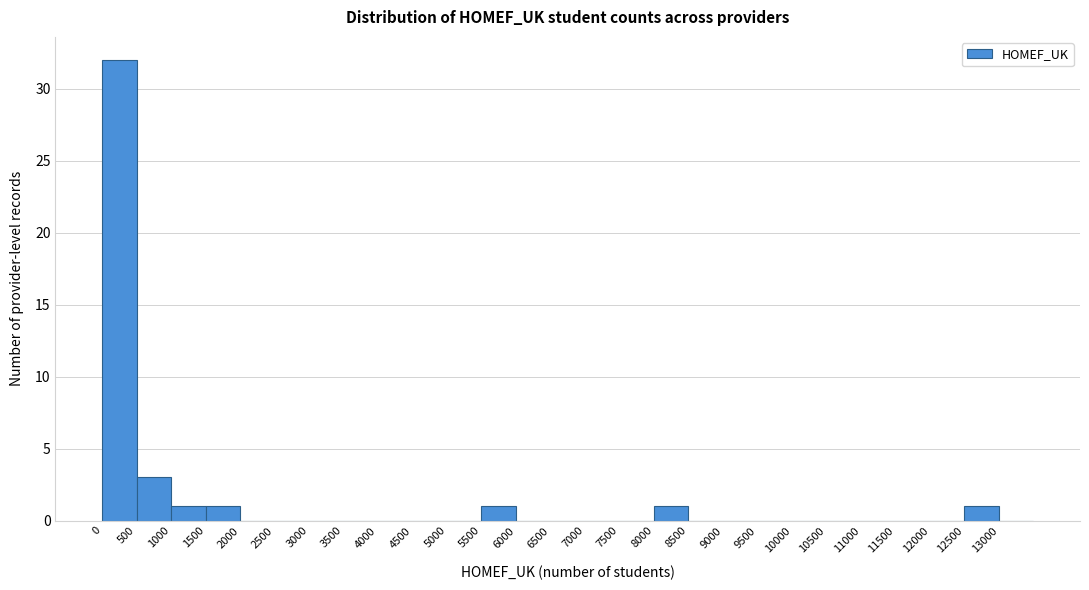

Reading left to right, list every bar in this chart as the range it spans on the x-axis followed by its height. The values are not printed on the chart, so give them approximately, as read against the axis.

0 to 500: 32
500 to 1000: 3
1000 to 1500: 1
1500 to 2000: 1
2000 to 2500: 0
2500 to 3000: 0
3000 to 3500: 0
3500 to 4000: 0
4000 to 4500: 0
4500 to 5000: 0
5000 to 5500: 0
5500 to 6000: 1
6000 to 6500: 0
6500 to 7000: 0
7000 to 7500: 0
7500 to 8000: 0
8000 to 8500: 1
8500 to 9000: 0
9000 to 9500: 0
9500 to 10000: 0
10000 to 10500: 0
10500 to 11000: 0
11000 to 11500: 0
11500 to 12000: 0
12000 to 12500: 0
12500 to 13000: 1
13000 to 13500: 0